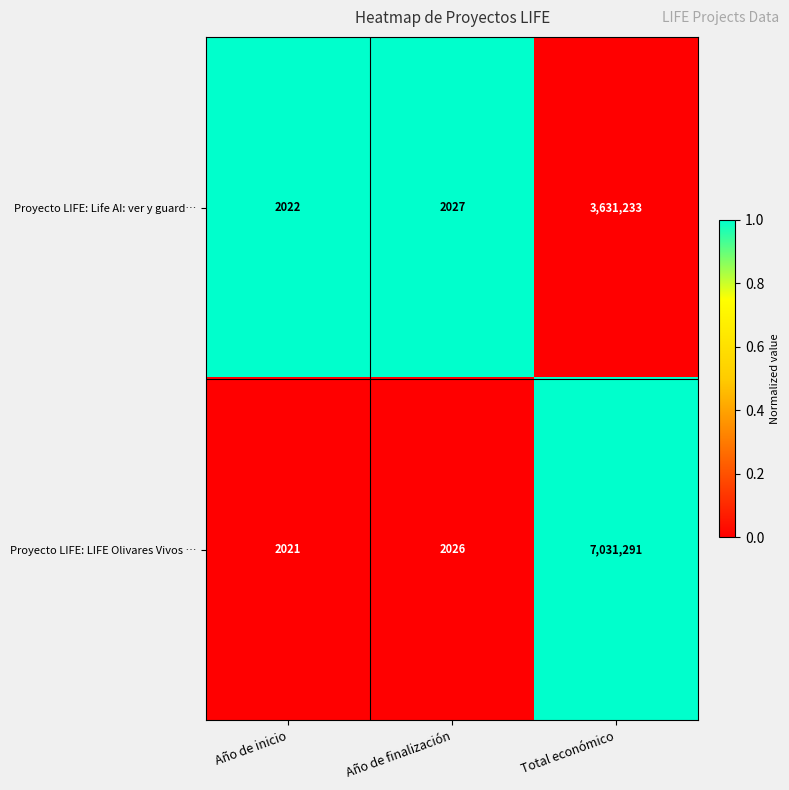

The value of Proyecto LIFE: LIFE Olivares Vivos … at Año de inicio is 2021. True or false?

True